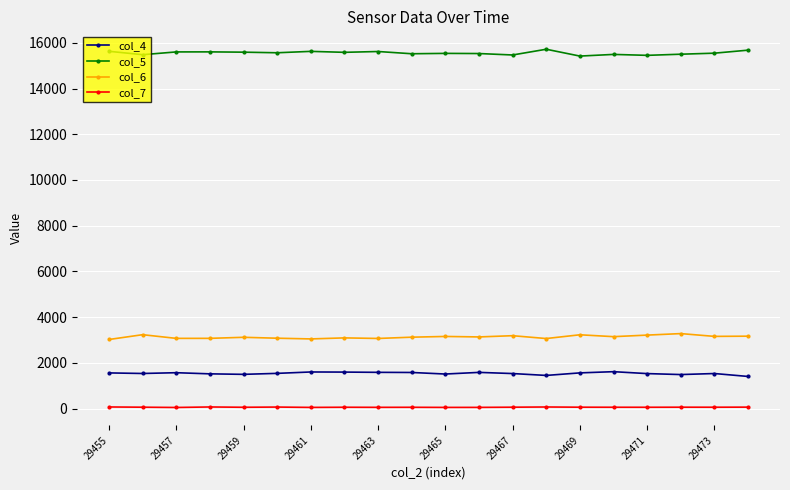

True or false: col_4 has more than 2 points higher than both neighbors.

True